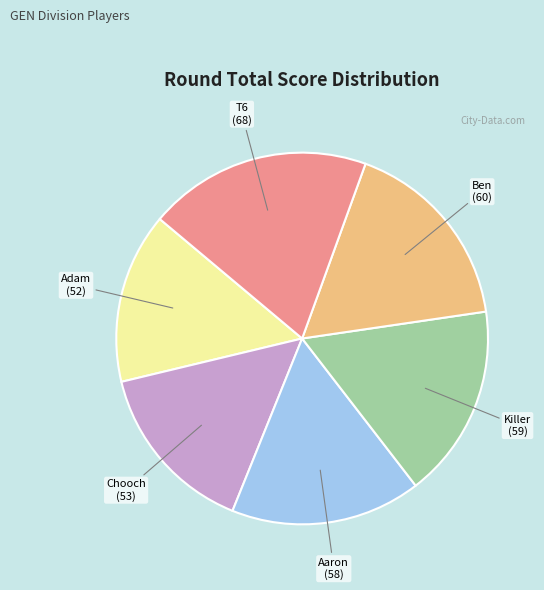

Is there any slice that represents more than half of the pie?

No